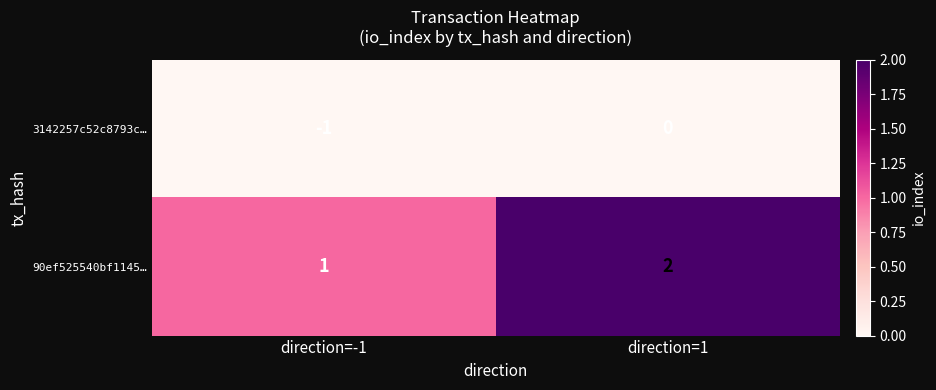

At which category is the sum across all series the highest?

direction=1